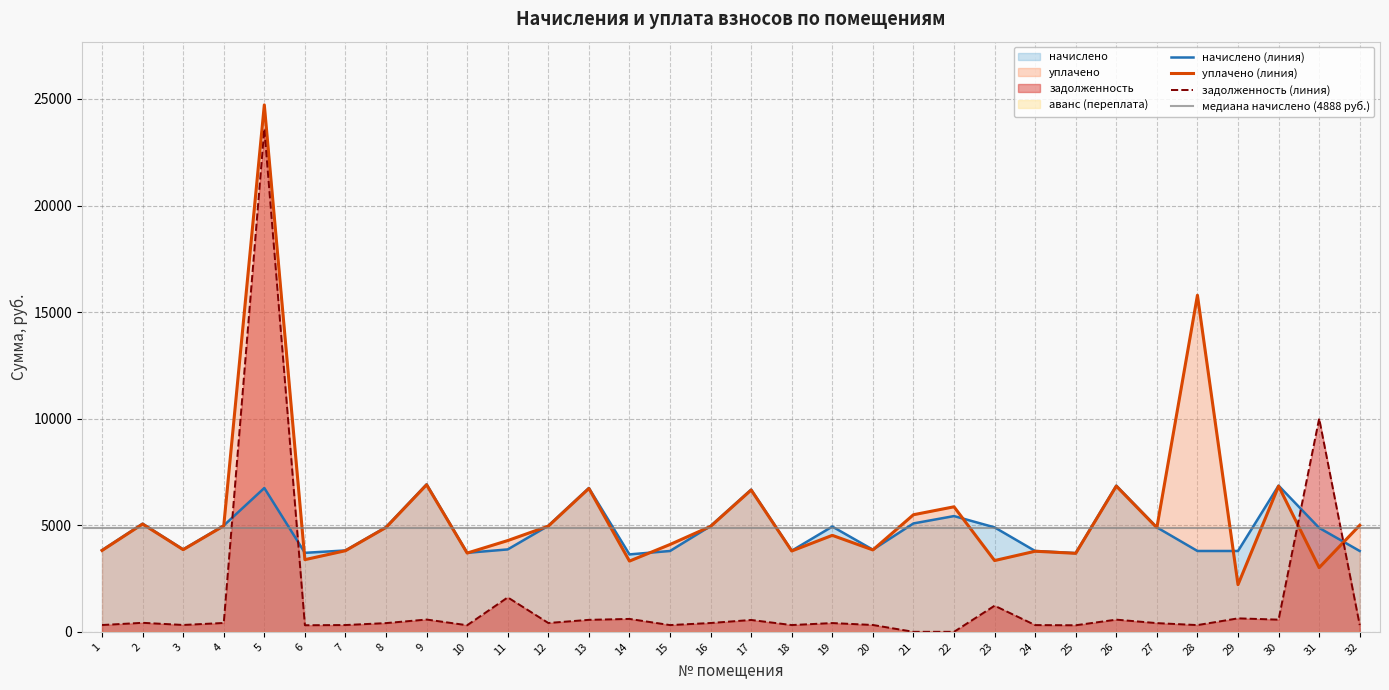

How many data points does each series have?

32